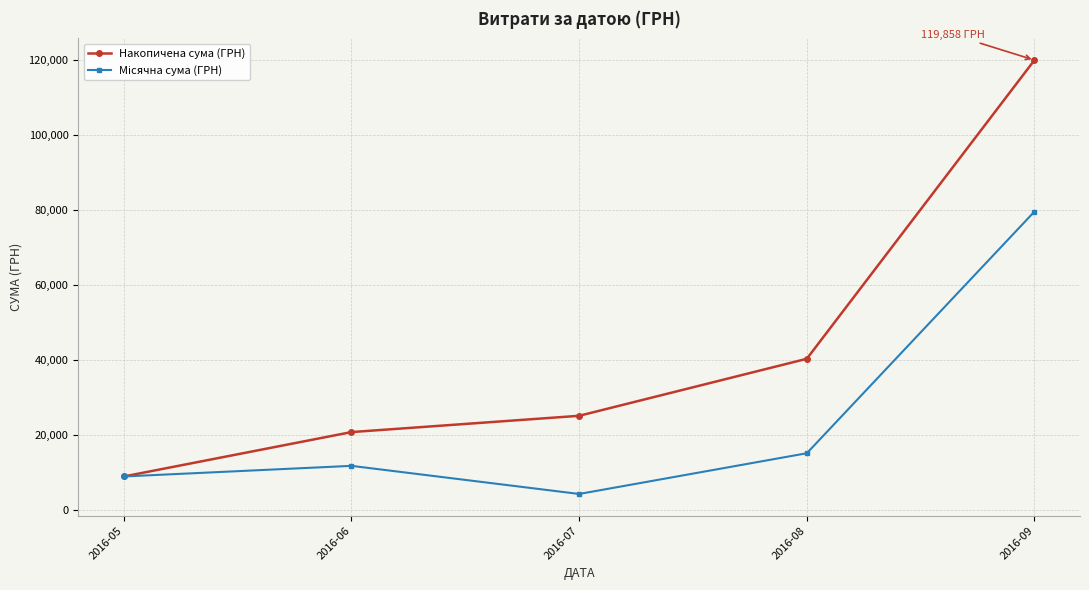

What is the value of the Накопичена сума (ГРН) point at the 5th from the left?

119857.7